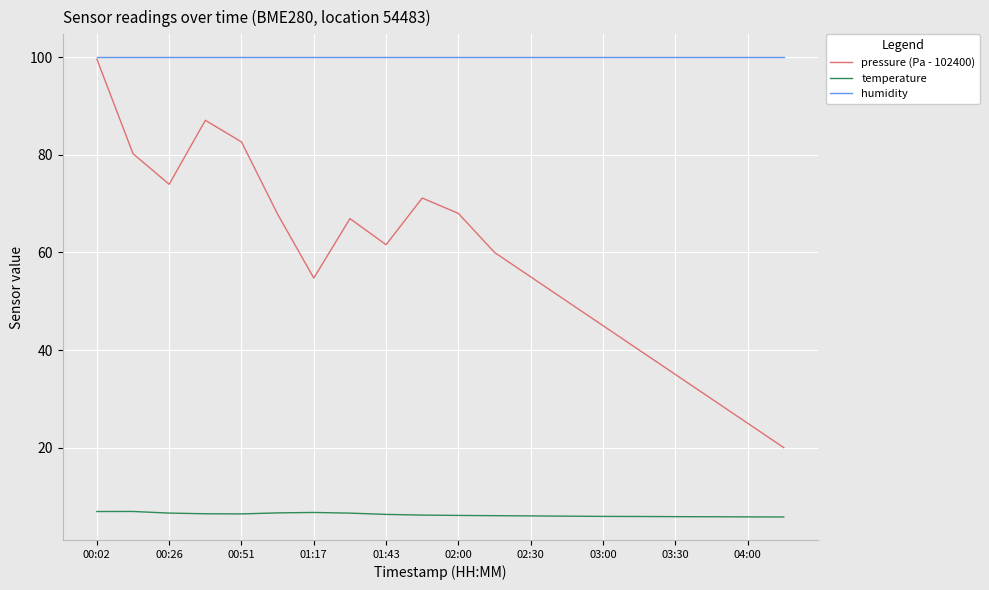

Which series has the largest total across all categories?

humidity